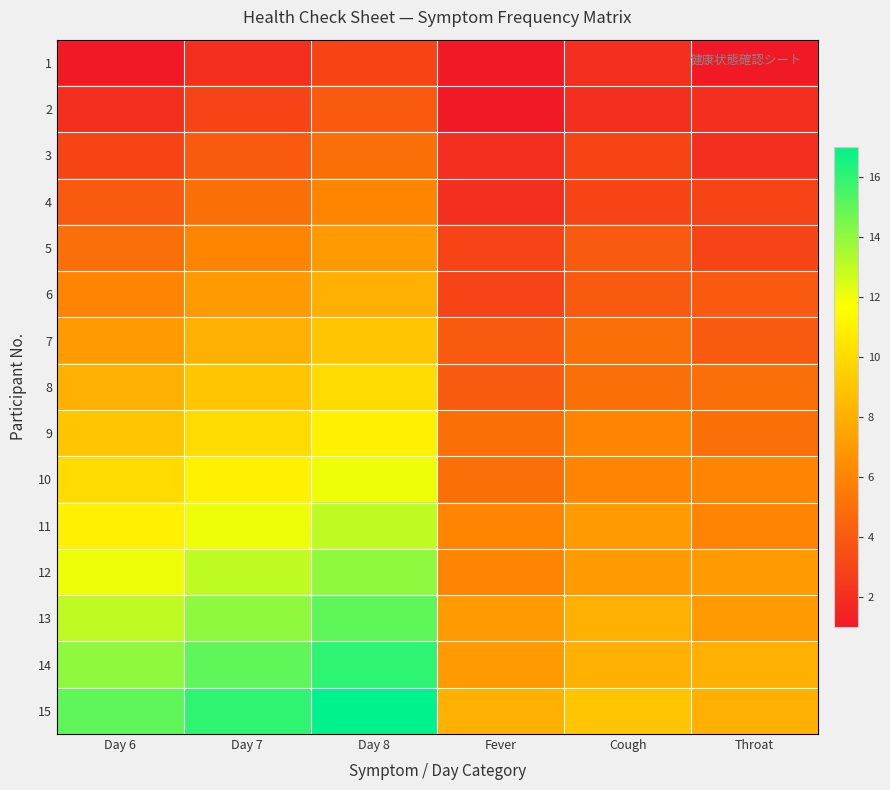

Which category has the lowest value across all series?

Day 6